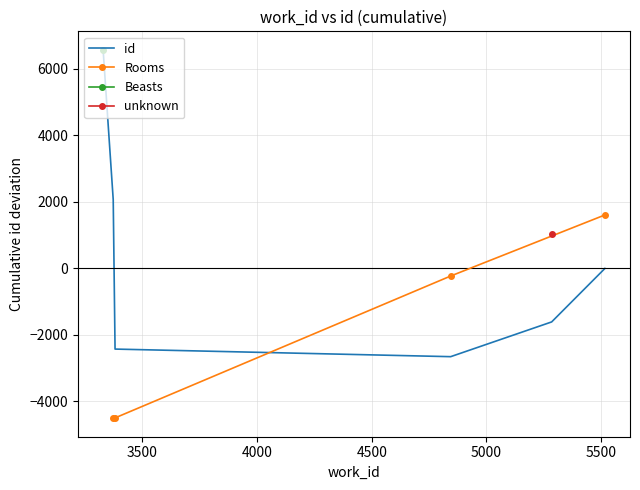

What is the maximum value for id?

6576.8